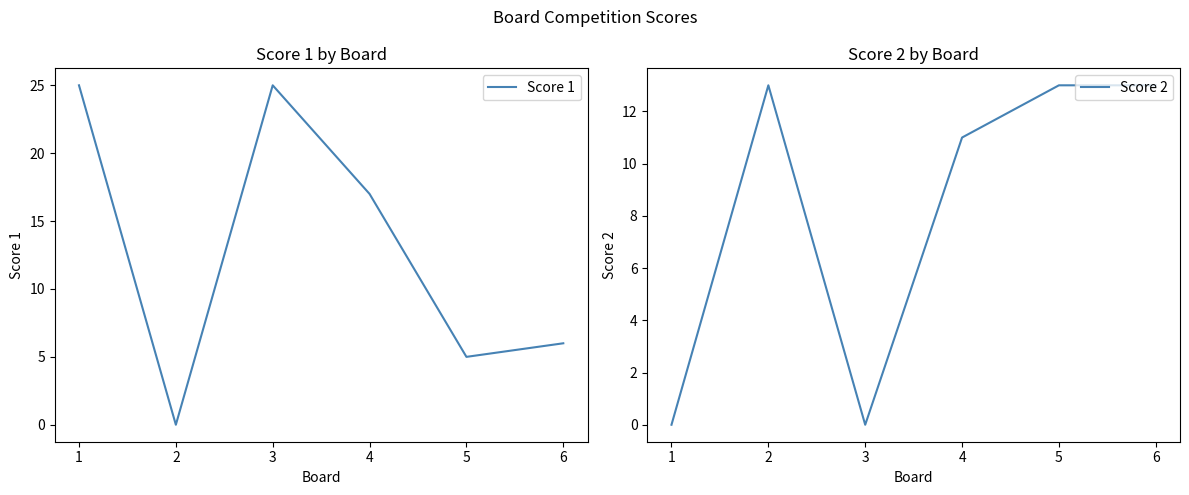

What is the difference between the Score 1 values at 4 and 5?

12